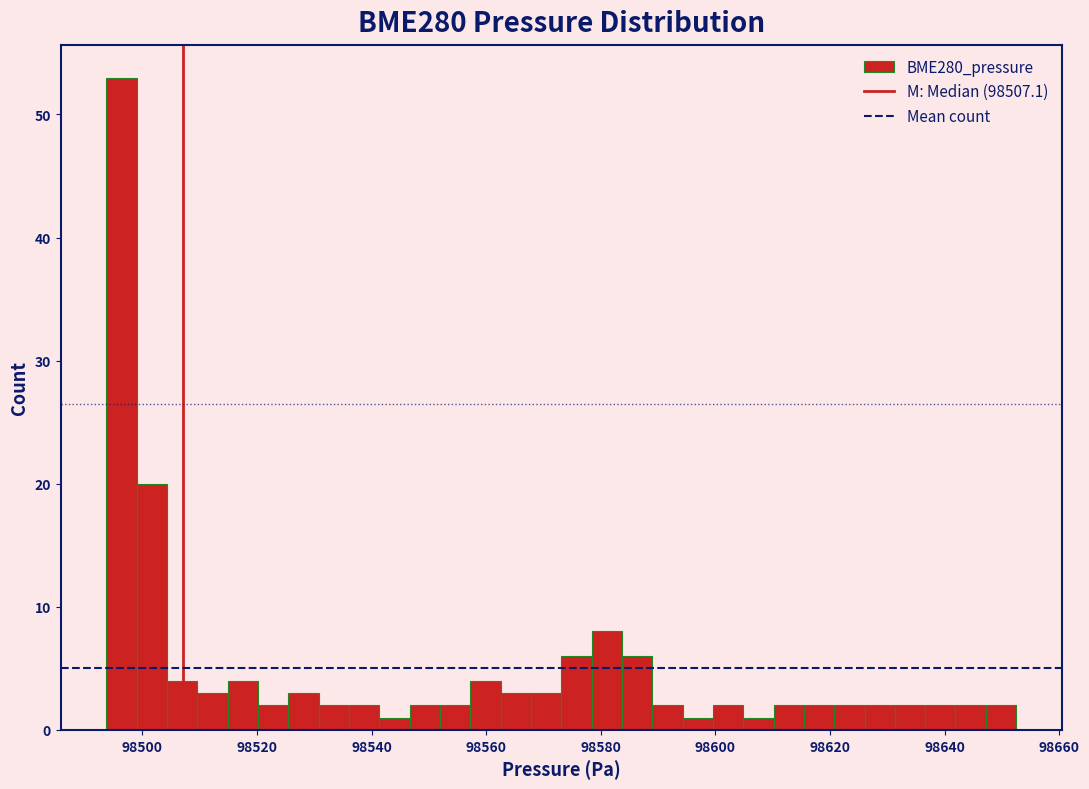

Read against the x-axis, roughly where is the centre of the tallest bar?

98496